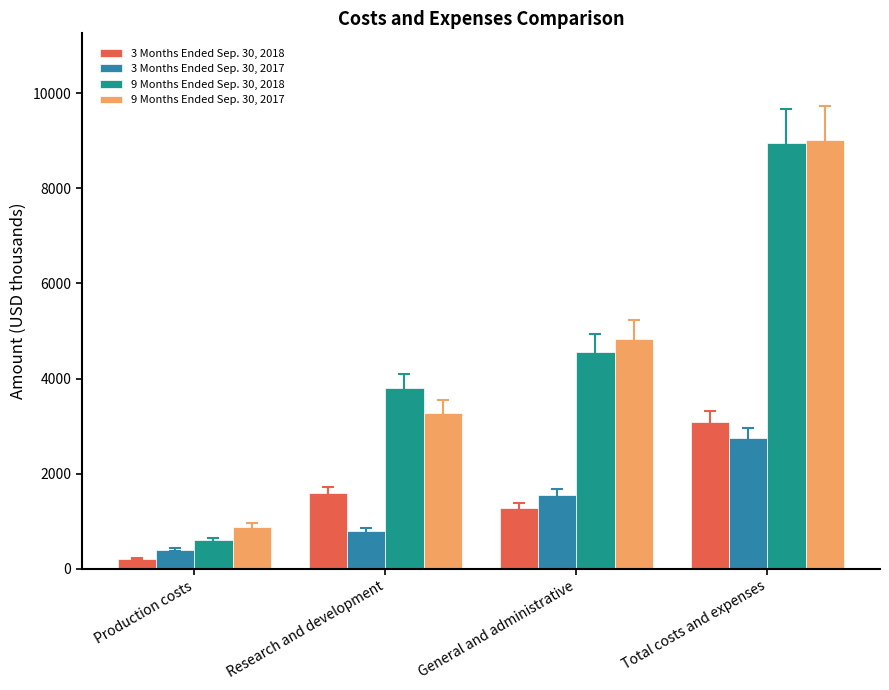

Reading left to right, what are all the values shown in this chart?

3 Months Ended Sep. 30, 2018: Production costs=208	Research and development=1595	General and administrative=1273	Total costs and expenses=3076
3 Months Ended Sep. 30, 2017: Production costs=399	Research and development=787	General and administrative=1556	Total costs and expenses=2742
9 Months Ended Sep. 30, 2018: Production costs=602	Research and development=3791	General and administrative=4569	Total costs and expenses=8962
9 Months Ended Sep. 30, 2017: Production costs=887	Research and development=3284	General and administrative=4839	Total costs and expenses=9010